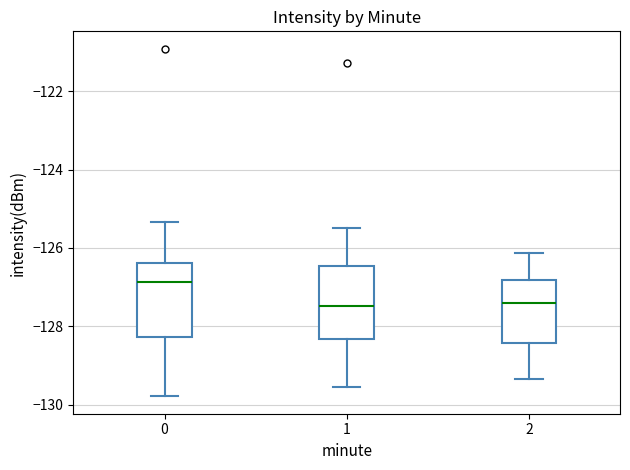

Reading left to right, read every box against the y-axis: the position of its median line, the range the box covers, and the ends of its whiskers. The values are not printed on the chart, so give them approximately, as read against the axis.

0: median -126.8, box -128.2 to -126.4, whiskers -129.8 to -125.4
1: median -127.4, box -128.4 to -126.4, whiskers -129.6 to -125.4
2: median -127.4, box -128.4 to -126.8, whiskers -129.4 to -126.2